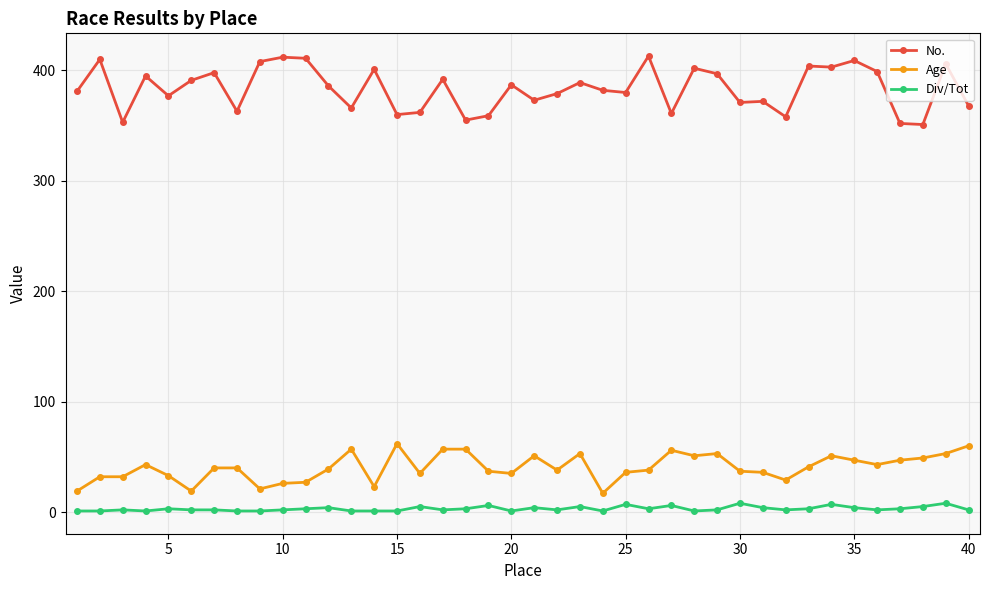

At how many categories does at least one series exceed 116?

40